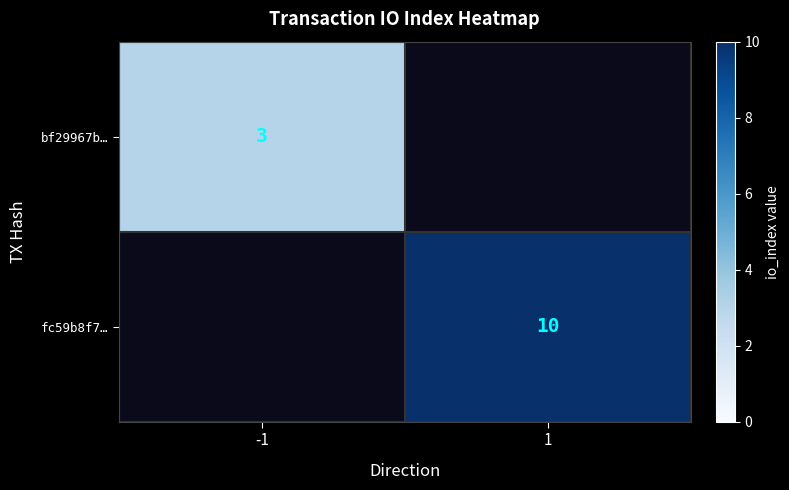

At how many categories does at least one series exceed 4?

1